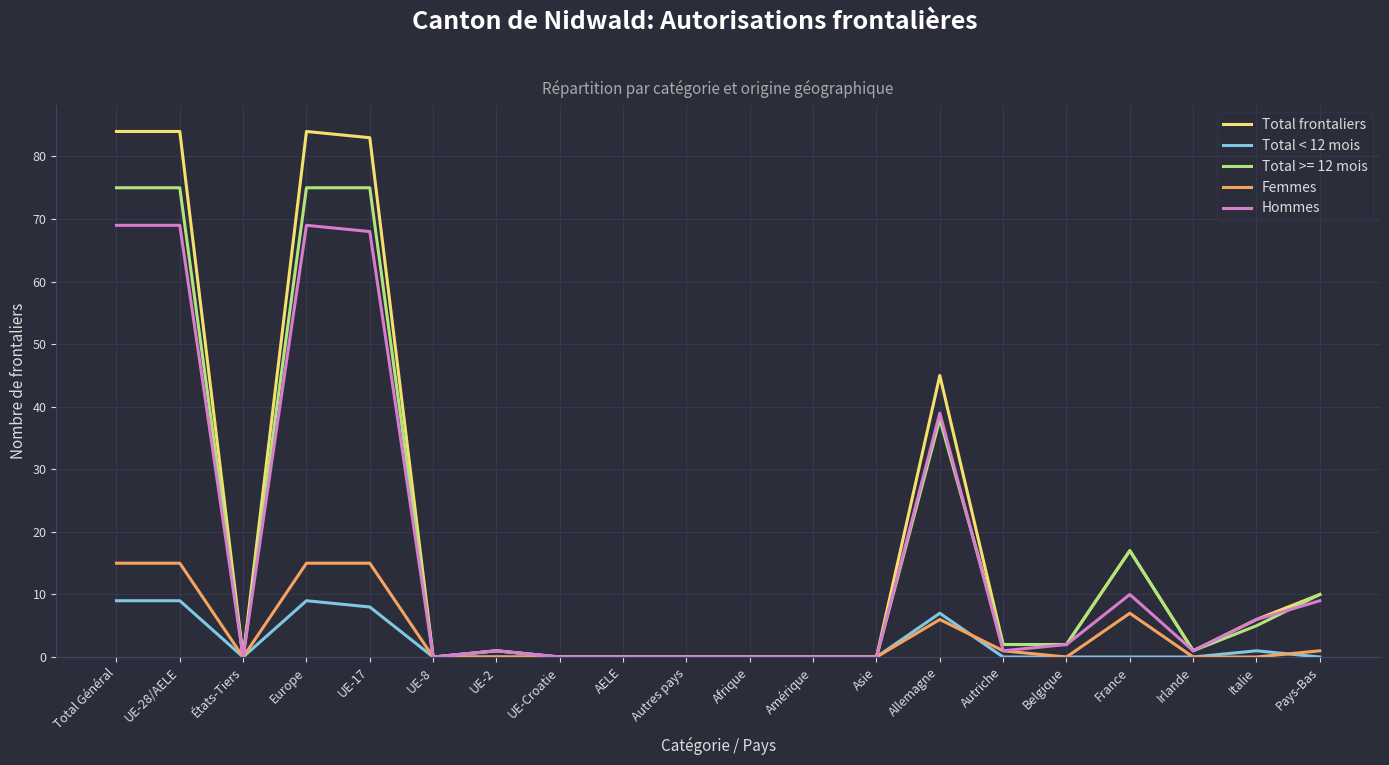

Rank the series by their maximum value, from highest to lowest.

Total frontaliers, Total >= 12 mois, Hommes, Femmes, Total < 12 mois